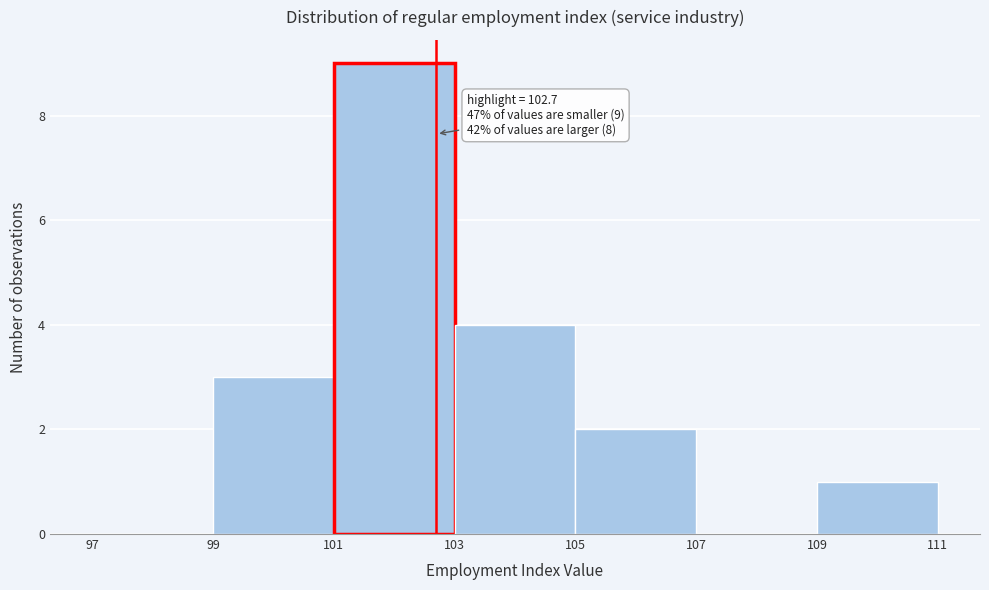

Over which range of the x-axis is the bar tallest?

101 to 103